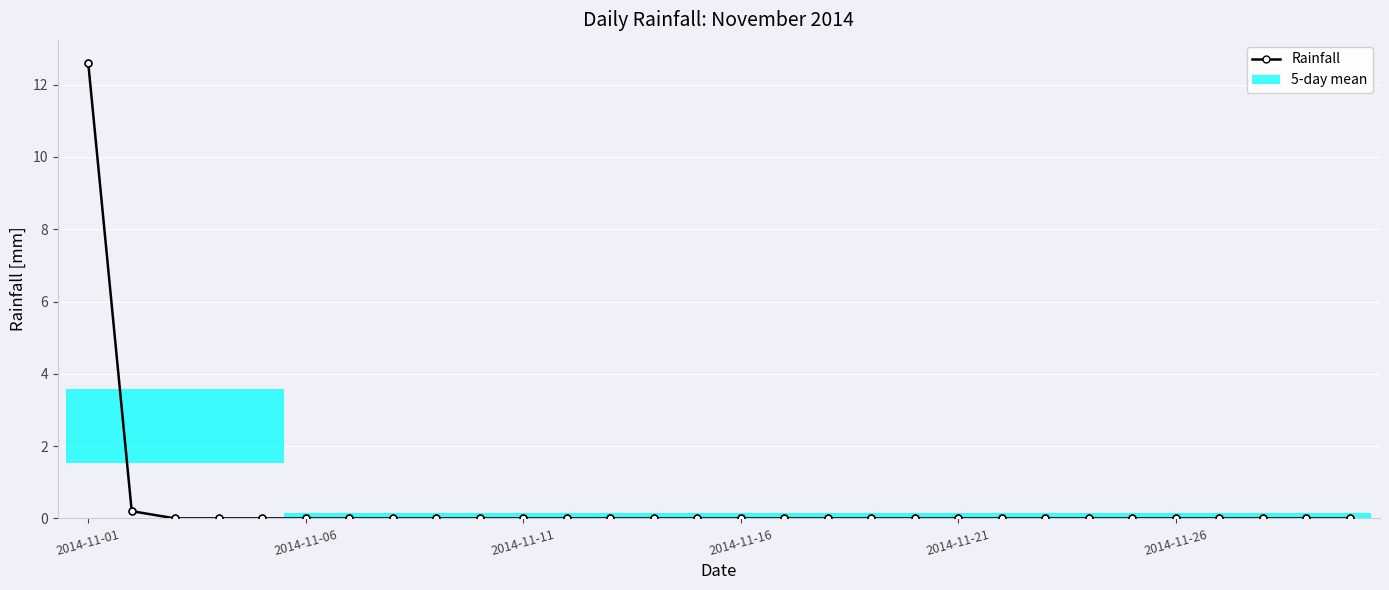

Between 20 and 14, which is larger?

20